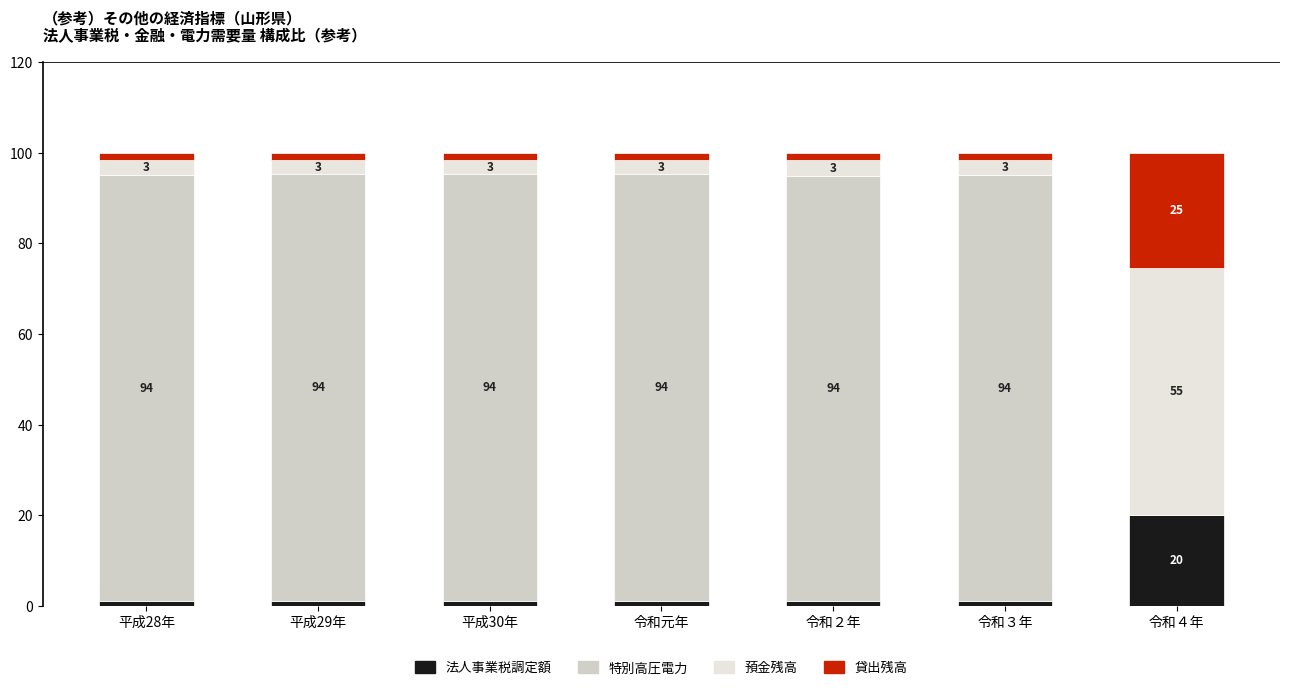

Are the bars grouped side by side (vs. stacked)?

No